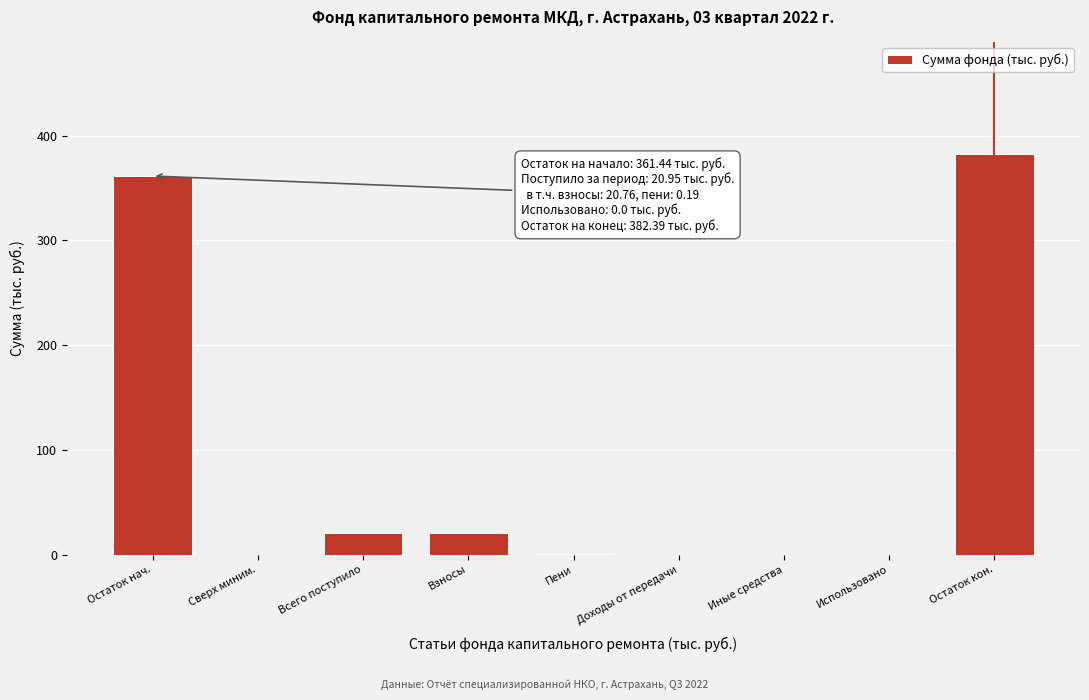

What is the maximum value shown in the chart?

382.4